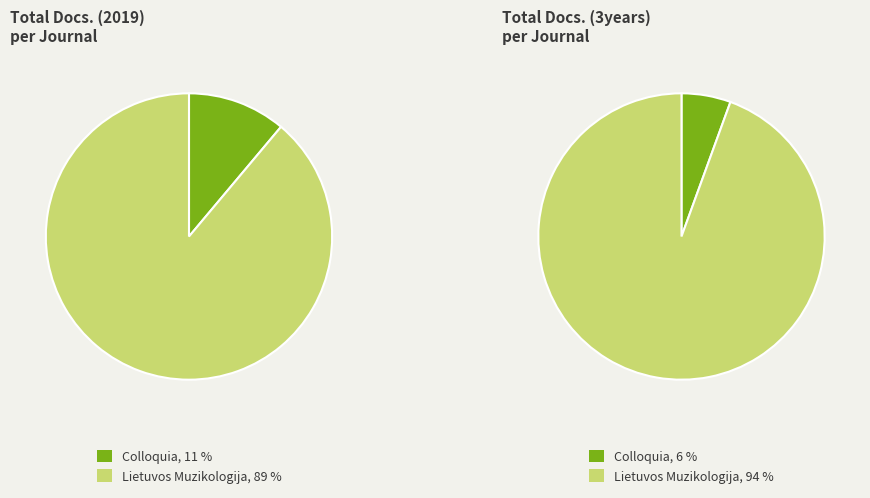

What percentage is the Colloquia slice, to the nearest percent?

11%